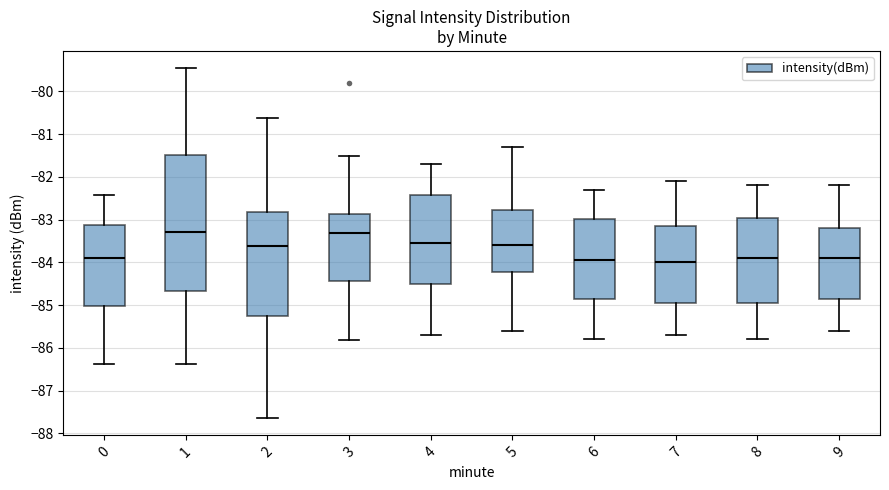

Reading left to right, read every box against the y-axis: the position of its median line, the range the box covers, and the ends of its whiskers. The values are not printed on the chart, so give them approximately, as read against the axis.

0: median -83.9, box -85.0 to -83.1, whiskers -86.4 to -82.4
1: median -83.3, box -84.7 to -81.5, whiskers -86.4 to -79.5
2: median -83.6, box -85.3 to -82.8, whiskers -87.6 to -80.6
3: median -83.3, box -84.4 to -82.9, whiskers -85.8 to -81.5
4: median -83.5, box -84.5 to -82.4, whiskers -85.7 to -81.7
5: median -83.6, box -84.2 to -82.8, whiskers -85.6 to -81.3
6: median -83.9, box -84.8 to -83.0, whiskers -85.8 to -82.3
7: median -84.0, box -84.9 to -83.1, whiskers -85.7 to -82.1
8: median -83.9, box -84.9 to -82.9, whiskers -85.8 to -82.2
9: median -83.9, box -84.8 to -83.2, whiskers -85.6 to -82.2